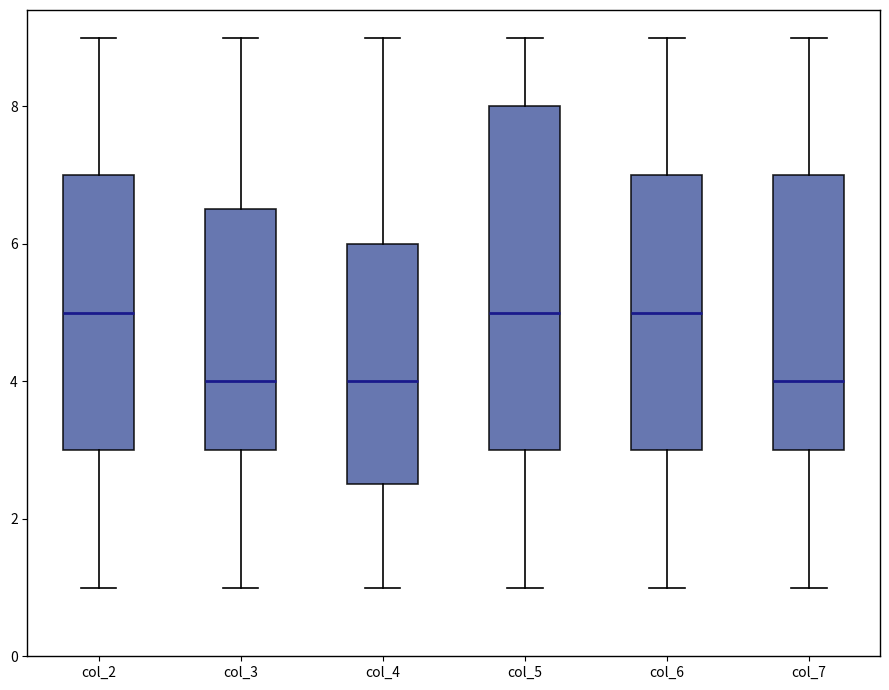

Reading left to right, transcribe this box plot: for each box, give where its median line is, the range the box spans, and where its two whiskers end, as read against the y-axis. The values are not printed on the chart, so give them approximately, as read against the axis.

col_2: median 5.0, box 3.0 to 7.0, whiskers 1.0 to 9.0
col_3: median 4.0, box 3.0 to 6.6, whiskers 1.0 to 9.0
col_4: median 4.0, box 2.6 to 6.0, whiskers 1.0 to 9.0
col_5: median 5.0, box 3.0 to 8.0, whiskers 1.0 to 9.0
col_6: median 5.0, box 3.0 to 7.0, whiskers 1.0 to 9.0
col_7: median 4.0, box 3.0 to 7.0, whiskers 1.0 to 9.0